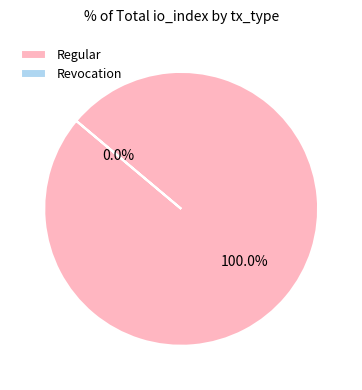

Which category has the smallest portion of the pie?

Revocation